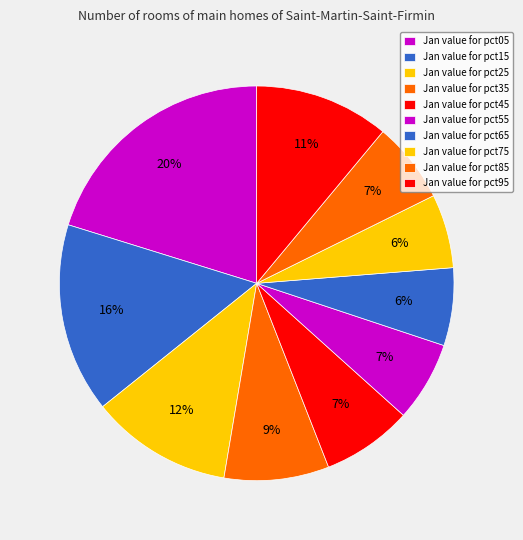

How many slices are in this pie chart?

10